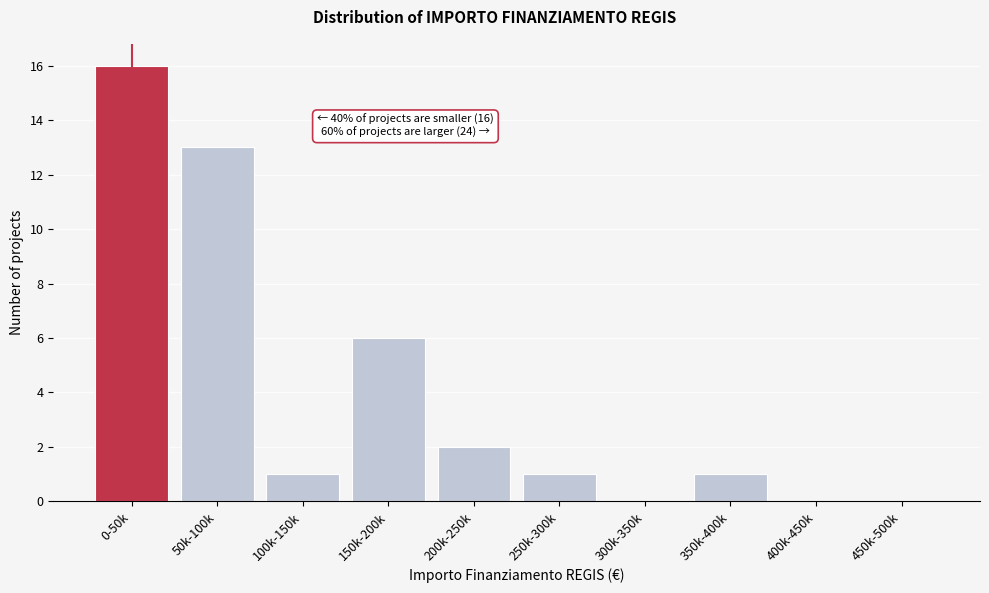

Reading left to right, transcribe all the data shown in this chart.

0-50k=16	50k-100k=13	100k-150k=1	150k-200k=6	200k-250k=2	250k-300k=1	300k-350k=0	350k-400k=1	400k-450k=0	450k-500k=0